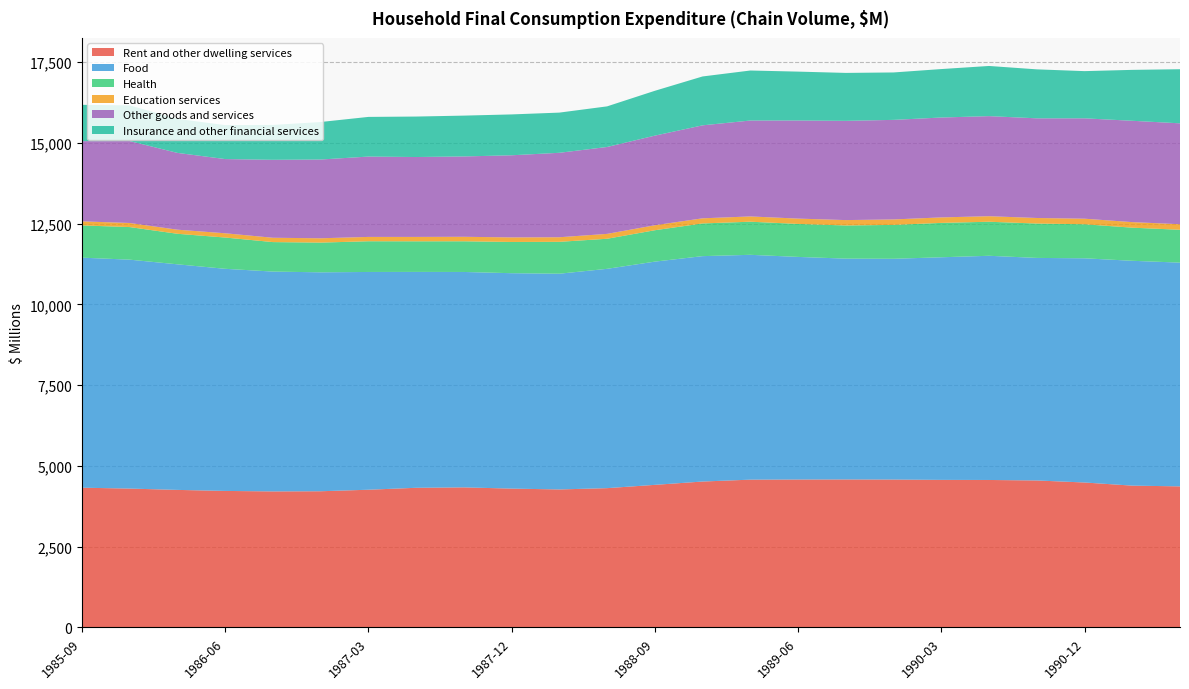

Reading right to left, transcribe all the data shown in this chart.

Rent and other dwelling services: 1991-06=4365	1991-03=4388	1990-12=4485	1990-09=4548	1990-06=4563	1990-03=4566	1989-12=4576	1989-09=4579	1989-06=4577	1989-03=4573	1988-12=4515	1988-09=4412	1988-06=4310	1988-03=4270	1987-12=4296	1987-09=4334	1987-06=4321	1987-03=4261	1986-12=4214	1986-09=4209	1986-06=4224	1986-03=4256	1985-12=4297	1985-09=4324
Food: 1991-06=6926	1991-03=6960	1990-12=6940	1990-09=6889	1990-06=6940	1990-03=6891	1989-12=6834	1989-09=6836	1989-06=6891	1989-03=6960	1988-12=6977	1988-09=6910	1988-06=6789	1988-03=6678	1987-12=6668	1987-09=6668	1987-06=6683	1987-03=6741	1986-12=6777	1986-09=6805	1986-06=6876	1986-03=6983	1985-12=7086	1985-09=7121
Health: 1991-06=1017	1991-03=1025	1990-12=1054	1990-09=1064	1990-06=1054	1990-03=1064	1989-12=1049	1989-09=1026	1989-06=1021	1989-03=1025	1988-12=1012	1988-09=972	1988-06=931	1988-03=987	1987-12=967	1987-09=950	1987-06=947	1987-03=951	1986-12=920	1986-09=913	1986-06=968	1986-03=945	1985-12=1009	1985-09=998
Education services: 1991-06=172	1991-03=172	1990-12=172	1990-09=172	1990-06=171	1990-03=170	1989-12=169	1989-09=167	1989-06=165	1989-03=163	1988-12=159	1988-09=154	1988-06=151	1988-03=142	1987-12=141	1987-09=139	1987-06=136	1987-03=134	1986-12=134	1986-09=134	1986-06=132	1986-03=127	1985-12=126	1985-09=126
Other goods and services: 1991-06=3123	1991-03=3137	1990-12=3107	1990-09=3085	1990-06=3098	1990-03=3092	1989-12=3082	1989-09=3072	1989-06=3037	1989-03=2969	1988-12=2878	1988-09=2774	1988-06=2690	1988-03=2614	1987-12=2542	1987-09=2487	1987-06=2473	1987-03=2487	1986-12=2438	1986-09=2413	1986-06=2297	1986-03=2377	1985-12=2536	1985-09=2482
Insurance and other financial services: 1991-06=1675	1991-03=1576	1990-12=1461	1990-09=1516	1990-06=1553	1990-03=1500	1989-12=1468	1989-09=1484	1989-06=1513	1989-03=1548	1988-12=1513	1988-09=1388	1988-06=1257	1988-03=1244	1987-12=1265	1987-09=1264	1987-06=1253	1987-03=1228	1986-12=1161	1986-09=1081	1986-06=1052	1986-03=1054	1985-12=1106	1985-09=1125